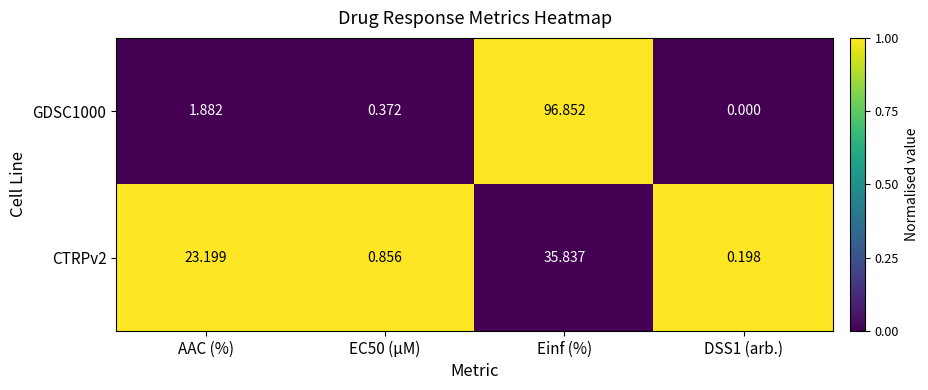

Count the number of data series in this chart.

2